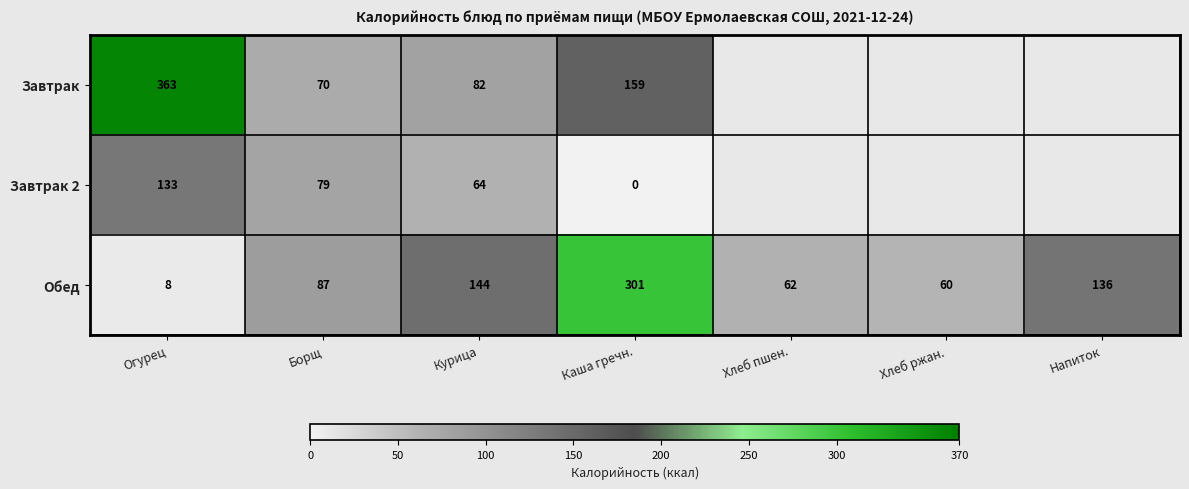

The Завтрак series shows 89 at Каша гречн.. True or false?

False